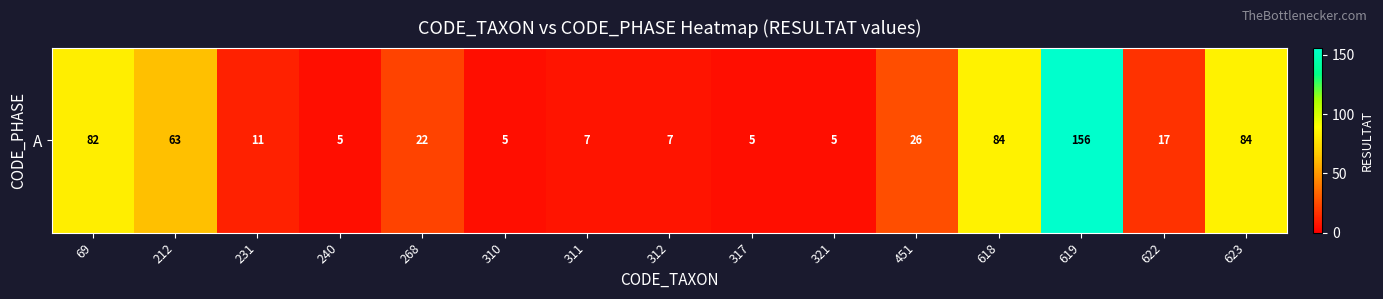

Is it true that the value at 231 is 18?

False